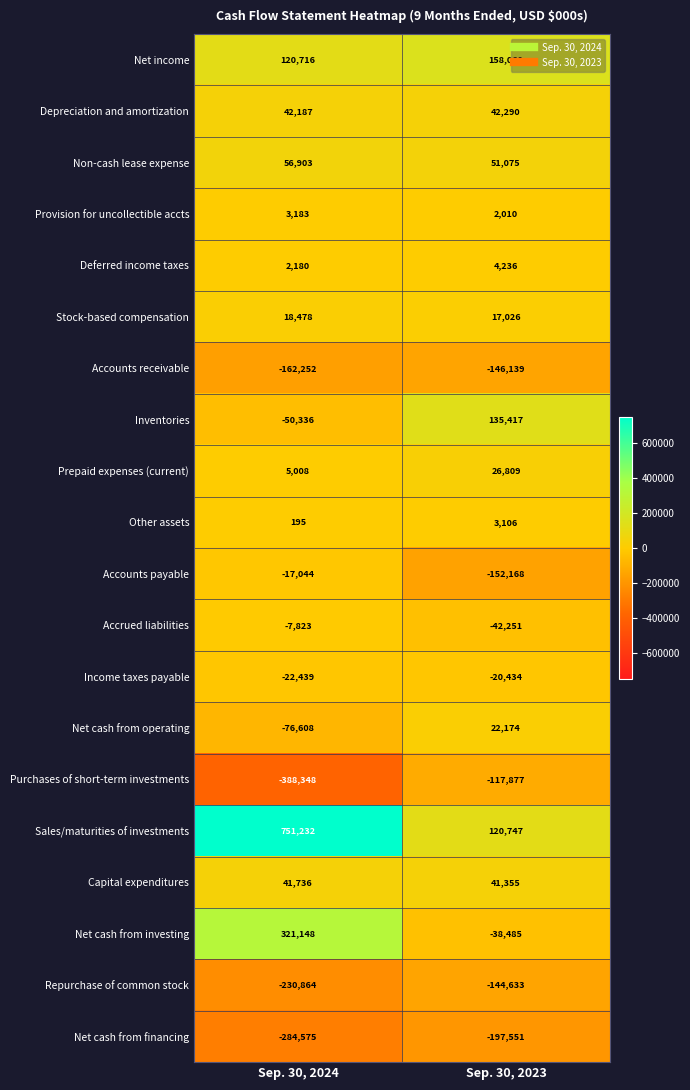

What is the maximum value shown in the chart?

751232